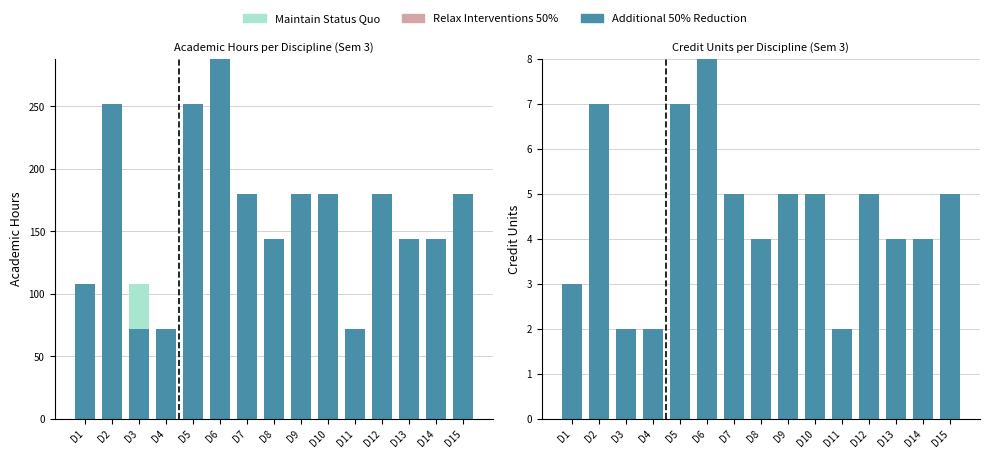

How many bars are there in total?

45